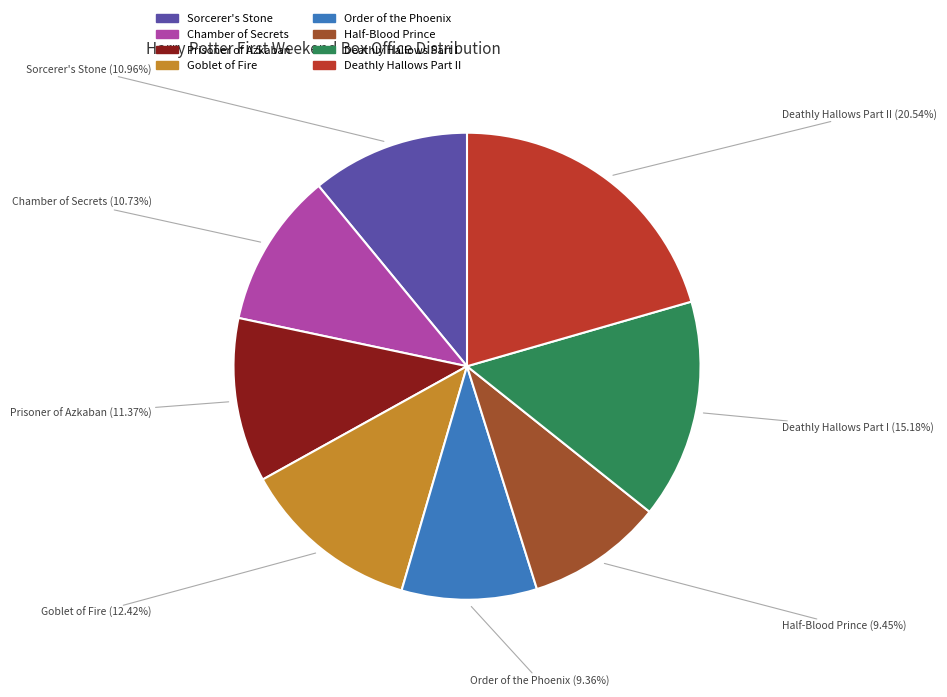

Is there any slice that represents more than half of the pie?

No